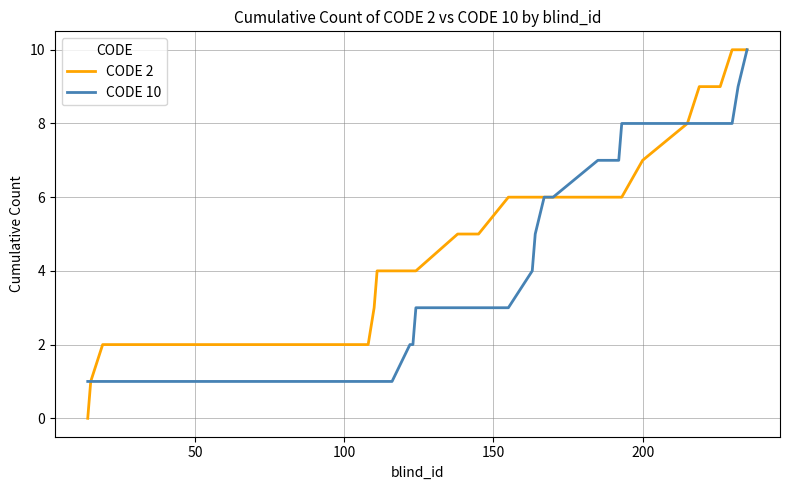

Which series has the largest range (max minus min)?

CODE 2